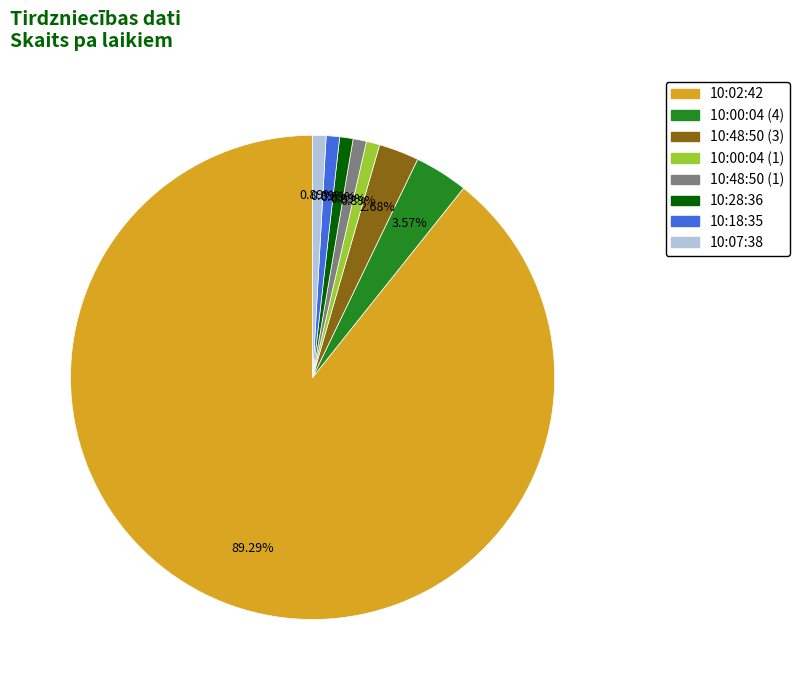

Does 10:00:04 (1) account for over 50% of the chart?

No